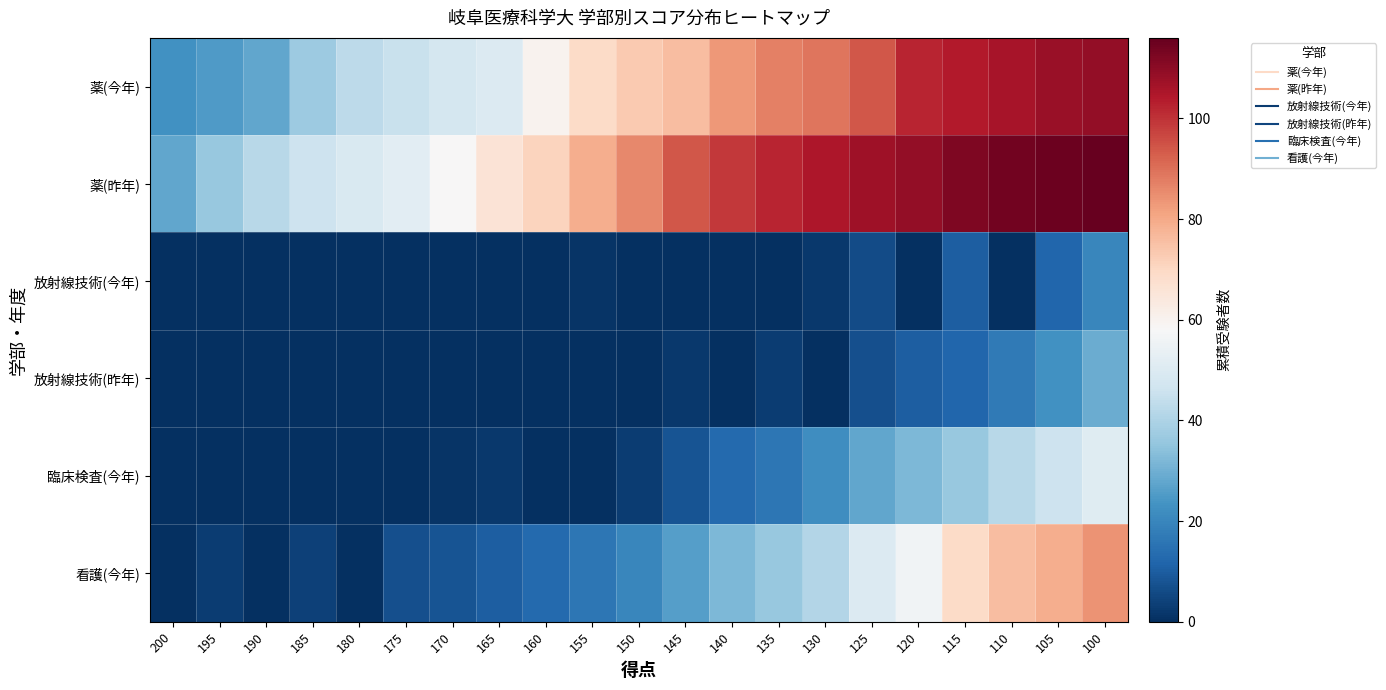

What is the total value across all series at 165?

128